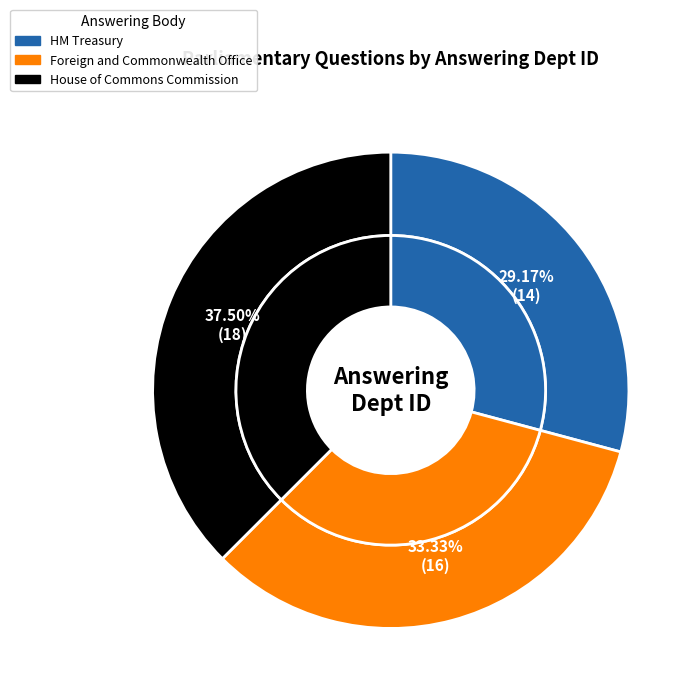

Rank the categories by value from highest to lowest.

House of Commons Commission, Foreign and Commonwealth Office, HM Treasury